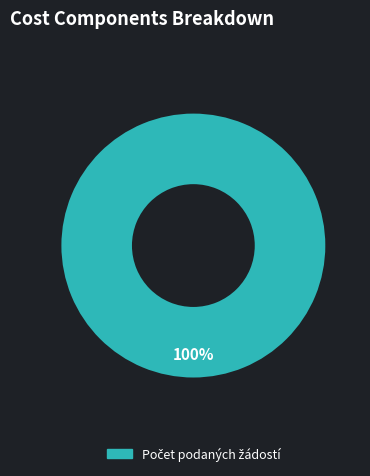

Does any single category account for the majority?

Yes